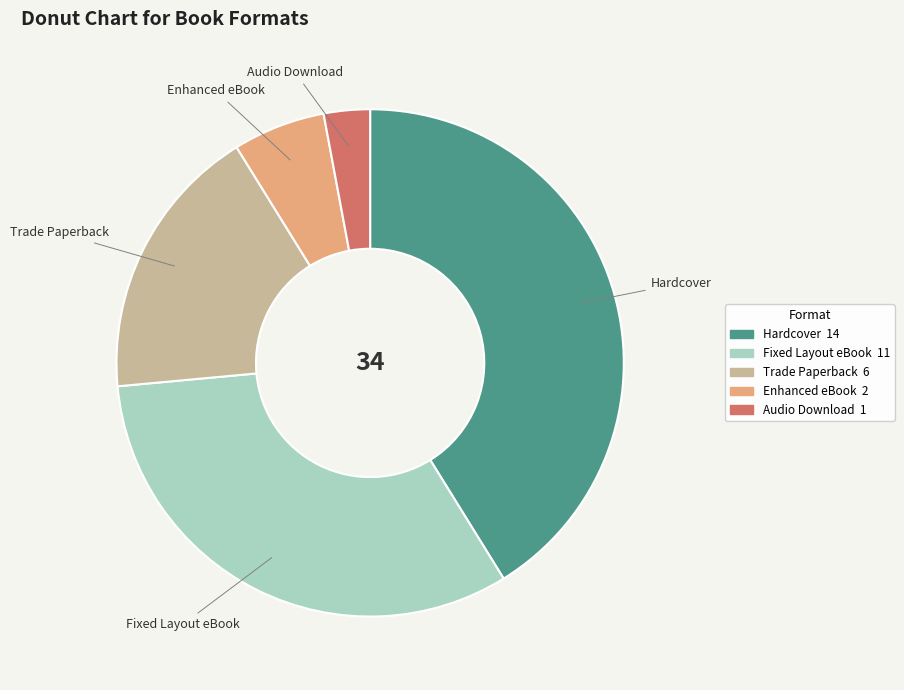

Which slice is the largest?

Hardcover